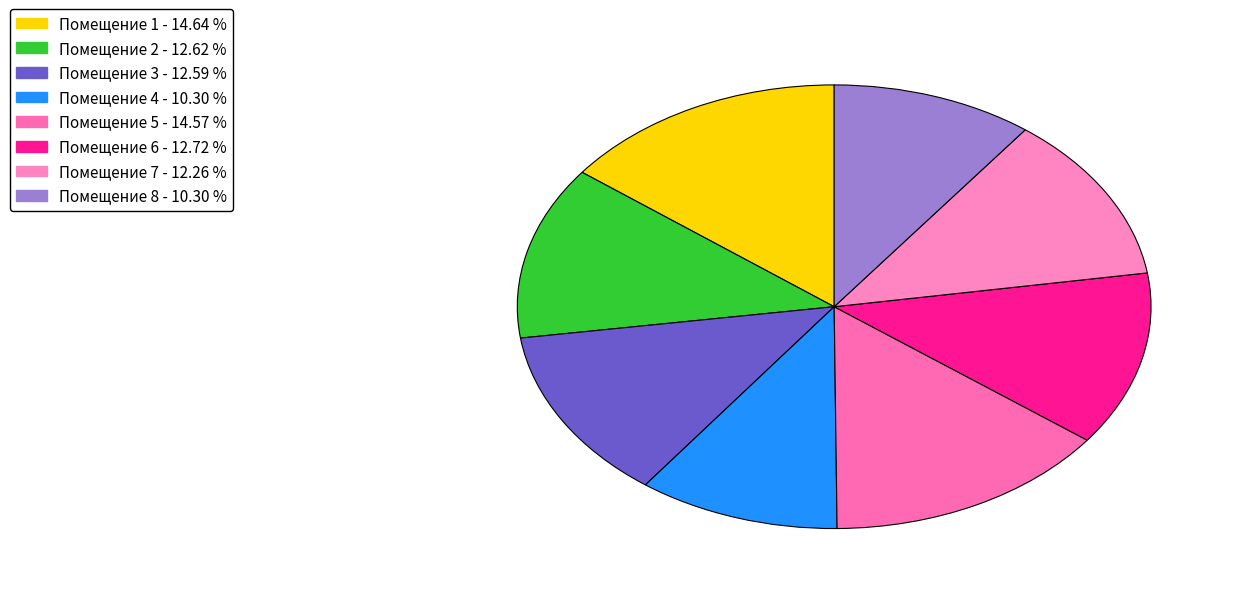

How many slices are in this pie chart?

8